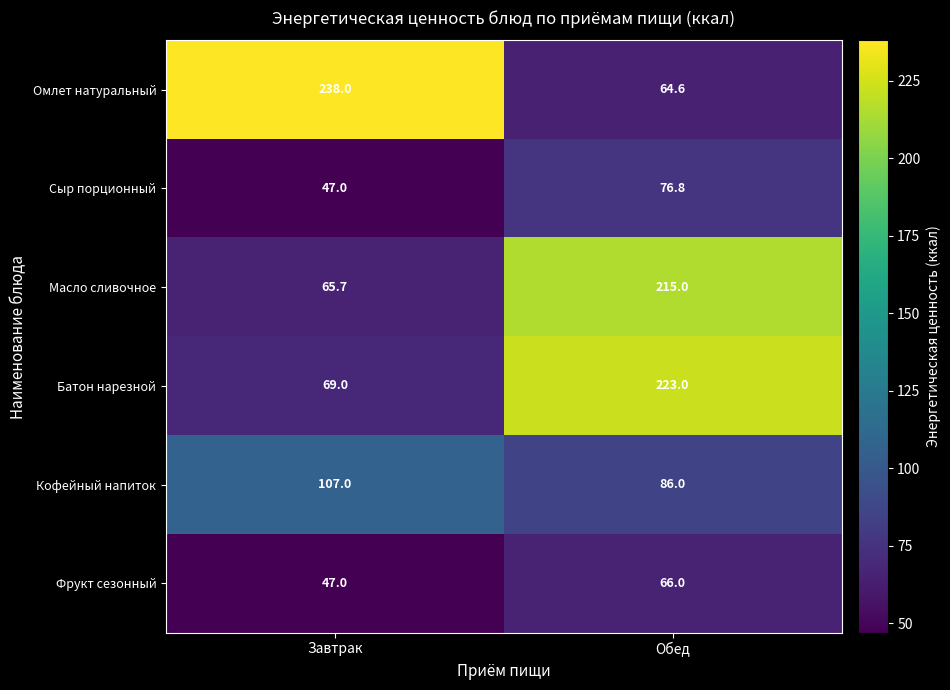

Which series has the largest total across all categories?

Омлет натуральный